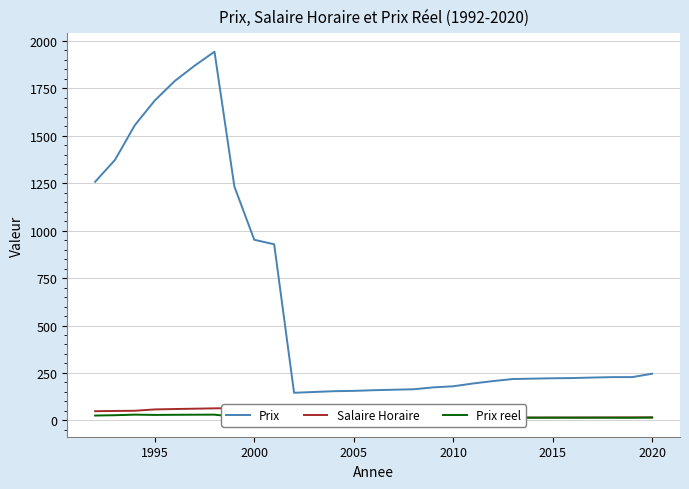

The value of Prix at 2020 is 2819.8. True or false?

False